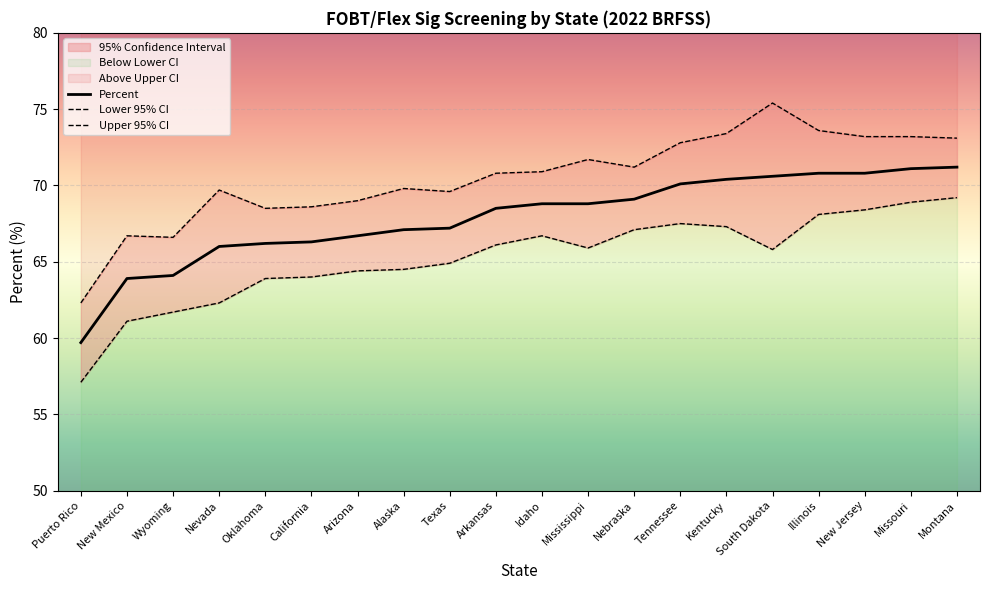

Which has a higher value, Missouri or Nebraska?

Missouri